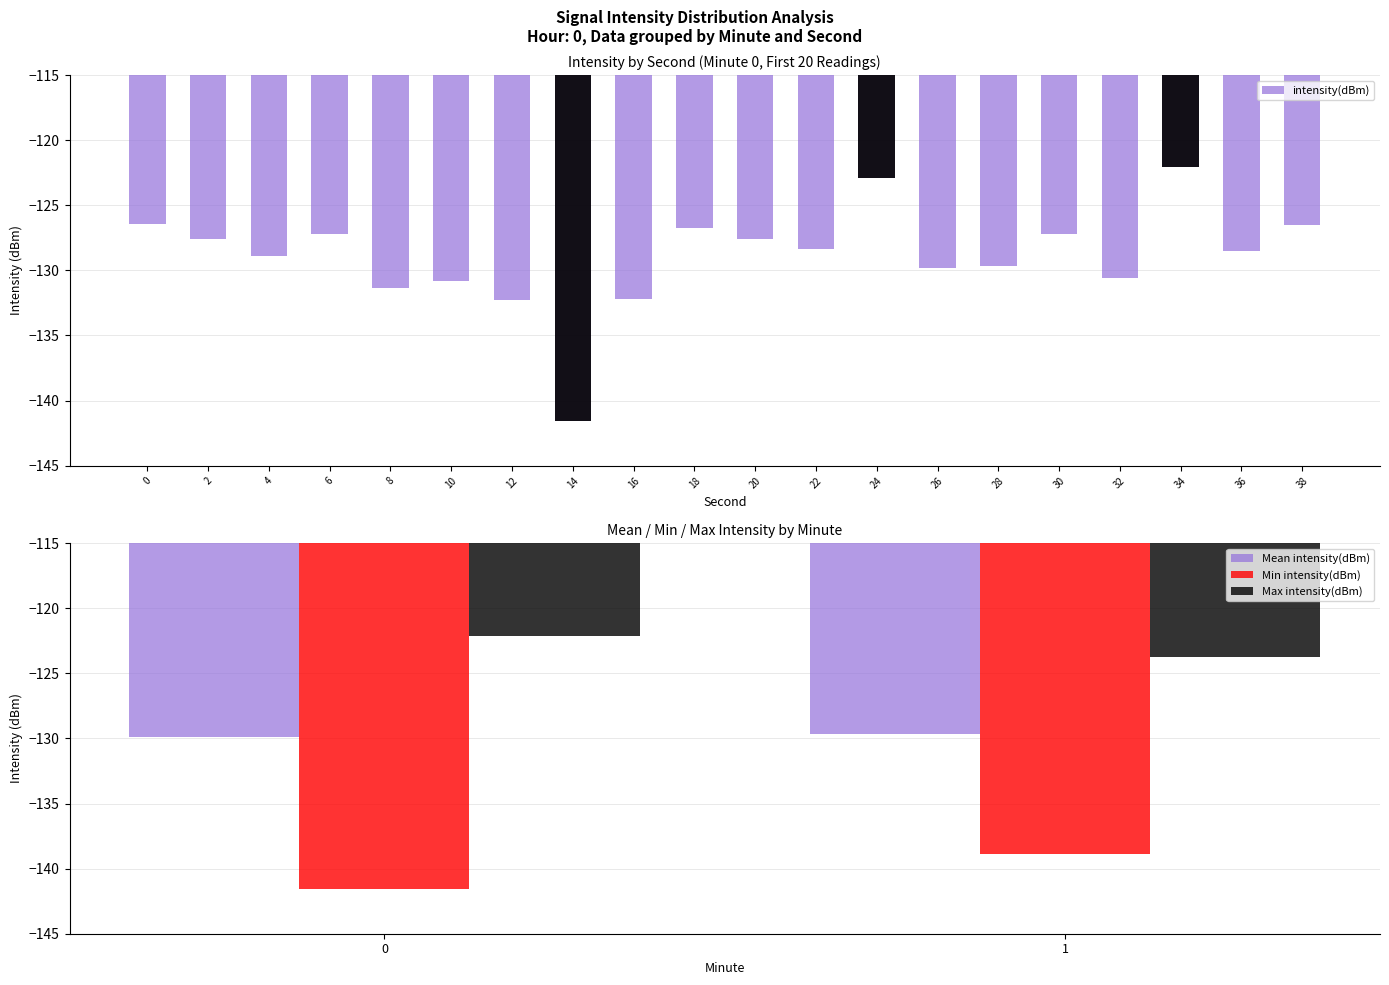

List the labels in order of value, smallest first.

14, 12, 16, 8, 10, 32, 26, 28, 4, 36, 22, 20, 2, 30, 6, 18, 38, 0, 24, 34